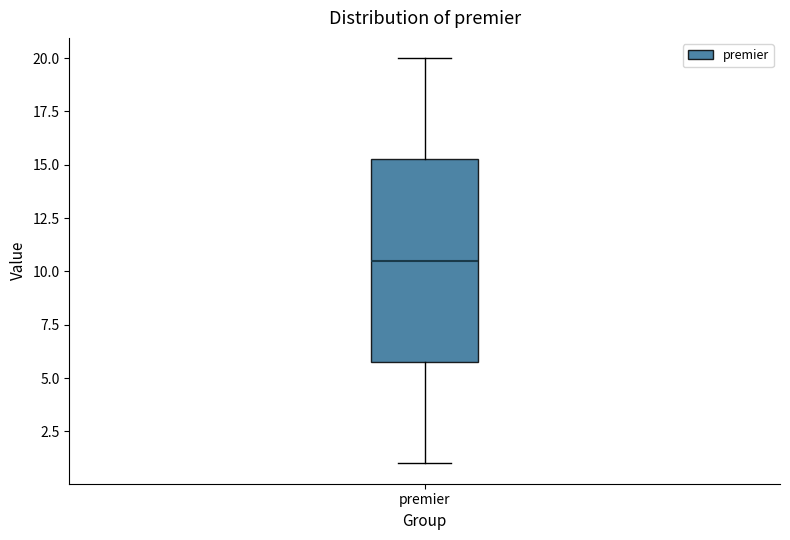

Transcribe this box plot: give where the median line is, the range the box spans, and where the two whiskers end, as read against the y-axis. The values are not printed on the chart, so give them approximately, as read against the axis.

median 10.5, box 6.0 to 15.5, whiskers 1.0 to 20.0